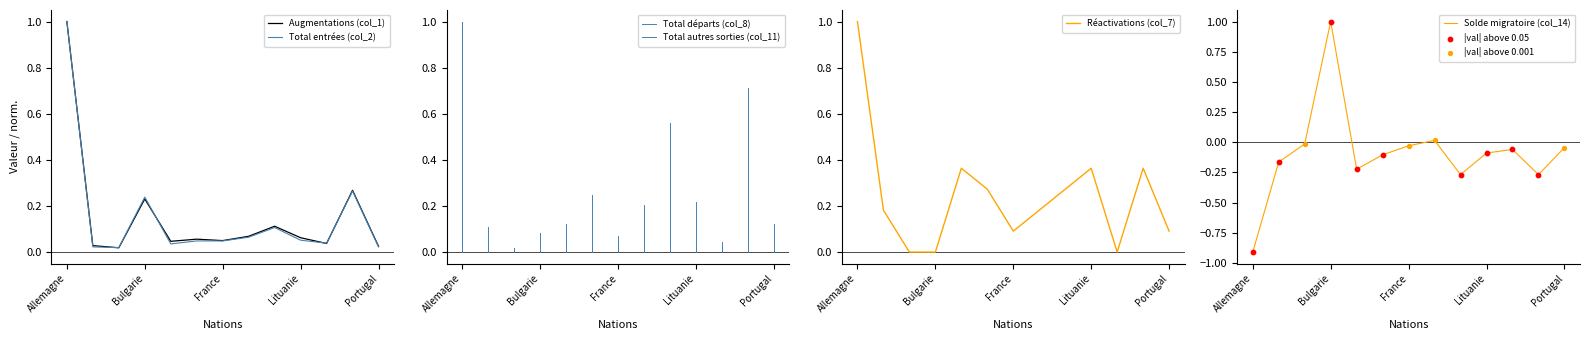

The Total entrées (col_2) series shows 1.7 at Allemagne. True or false?

False